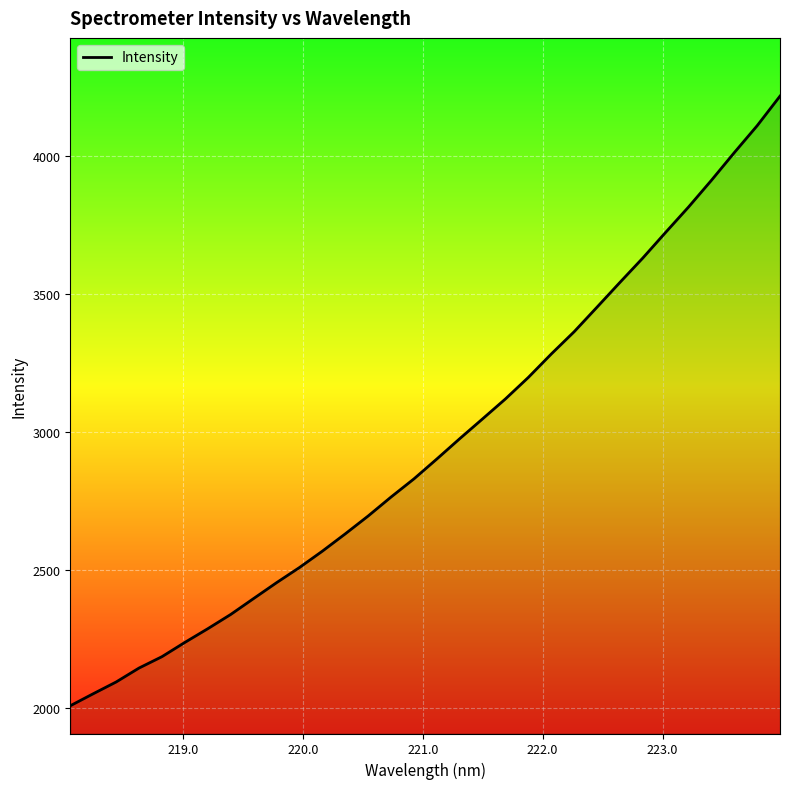

What is the greatest value displayed?

4215.3